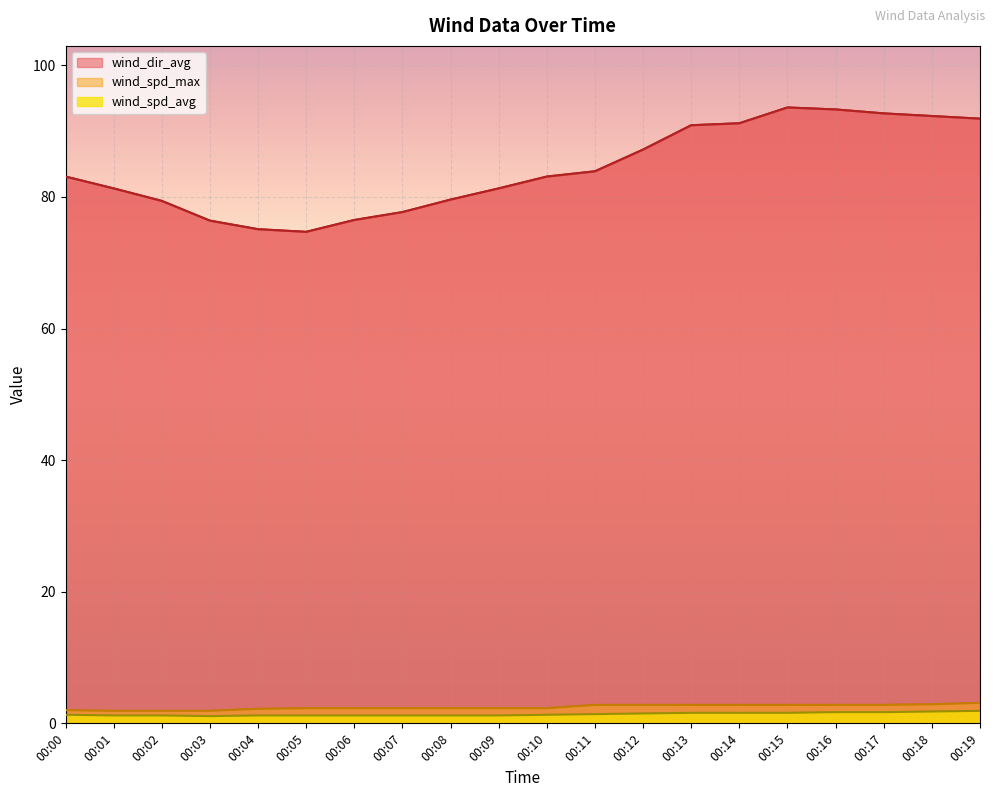

True or false: wind_dir_avg and wind_spd_max intersect in this chart.

False